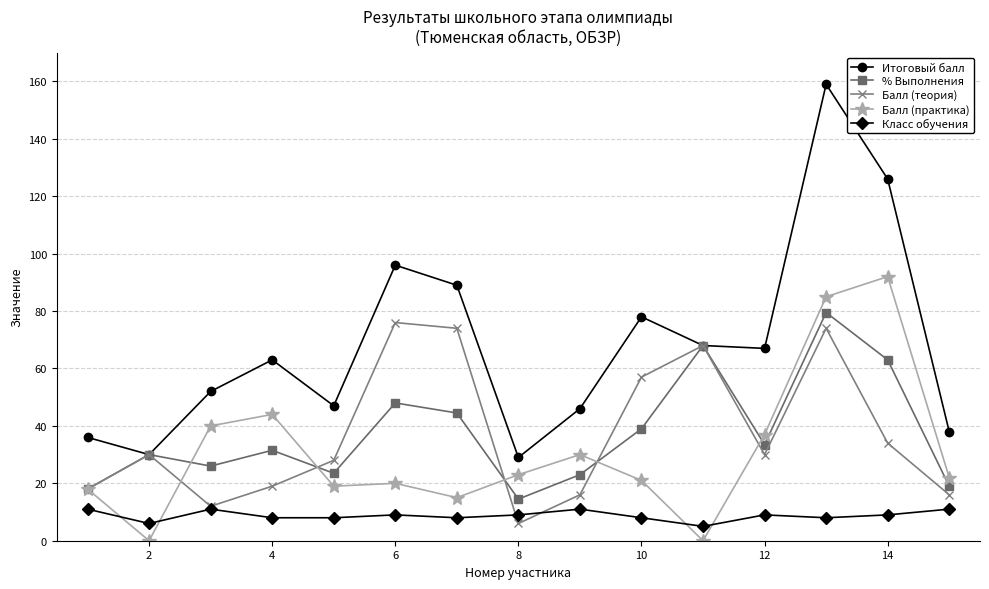

At how many categories does at least one series exceed 148?

1